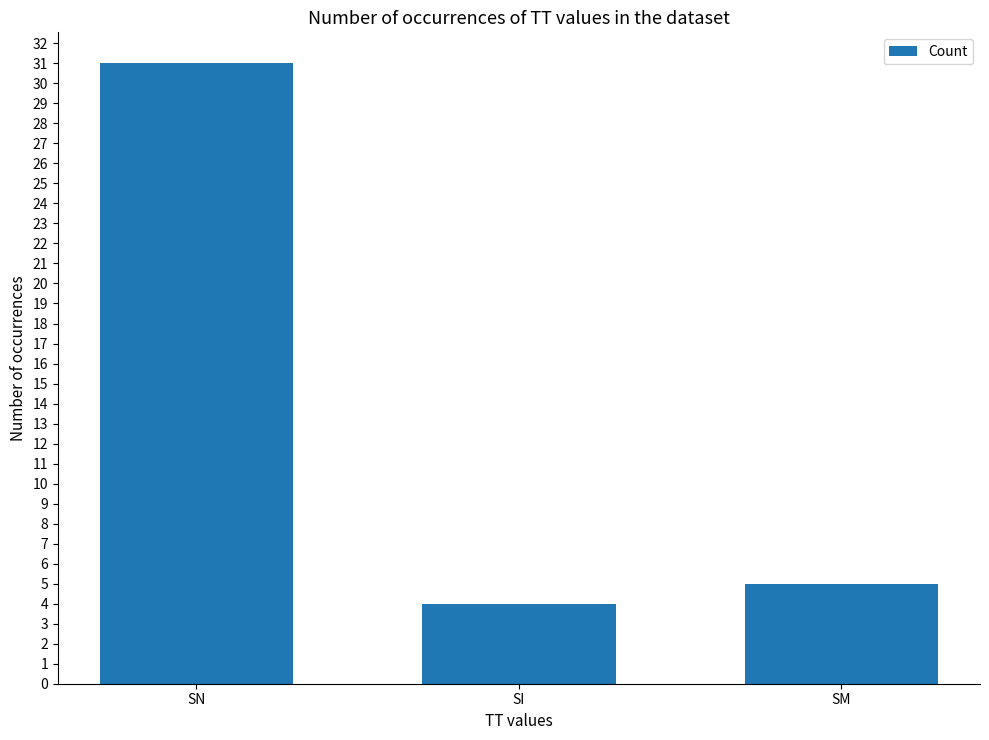

What is the difference between the second highest and minimum values?

1